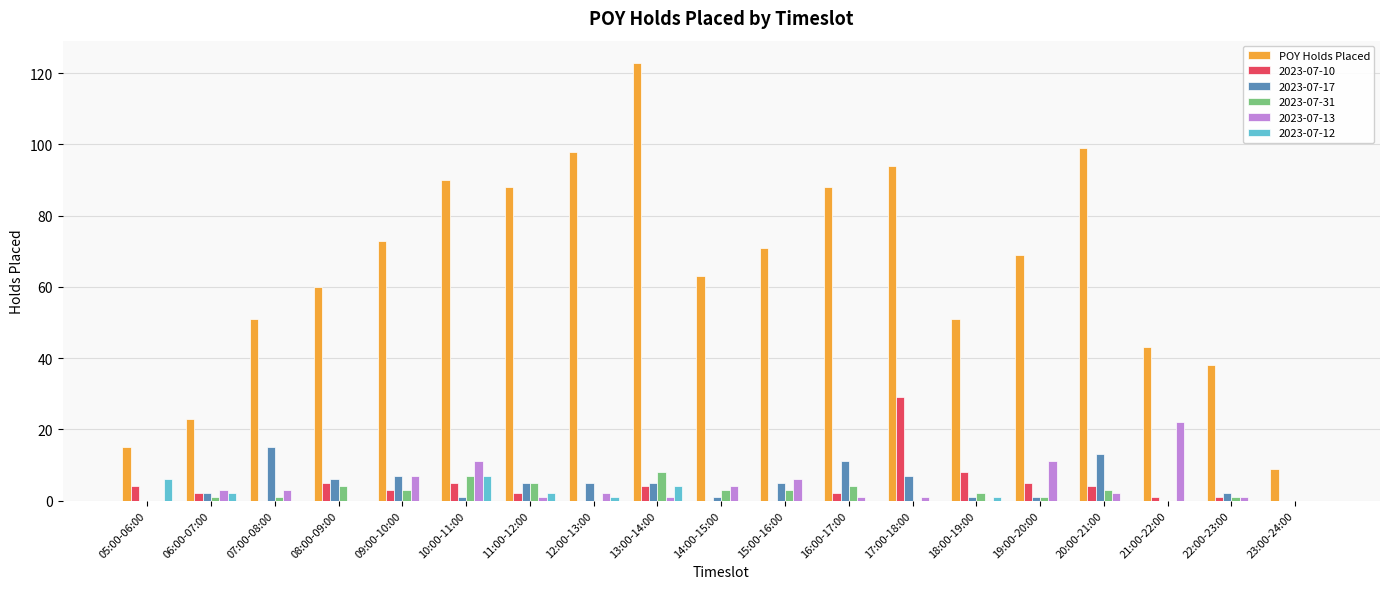

The value of 2023-07-17 at 17:00-18:00 is 7. True or false?

True